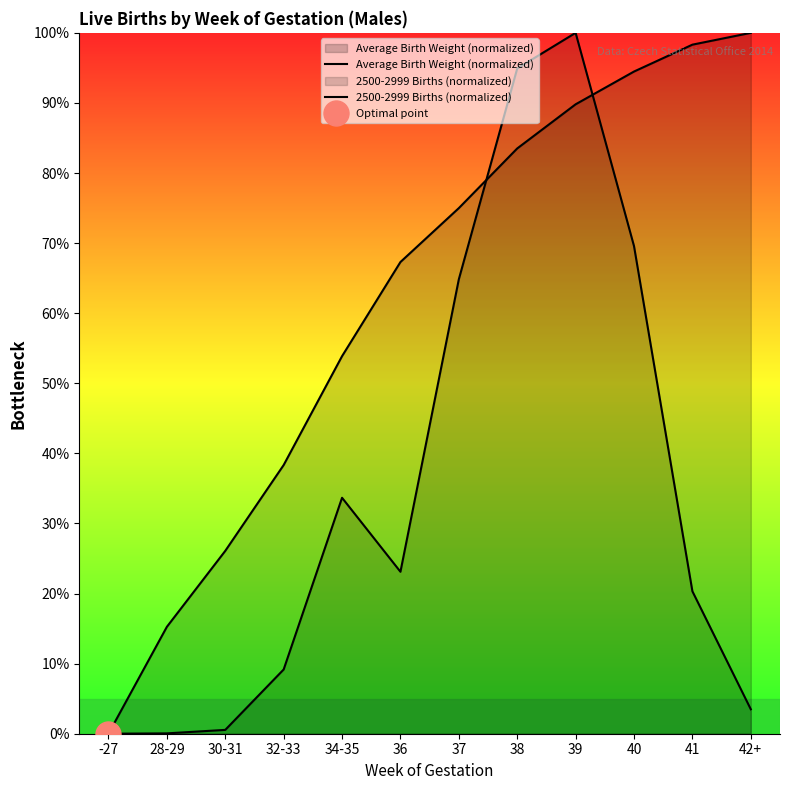

What is the approximate value of 2500-2999 Births (normalized) at 30-31?

0.5